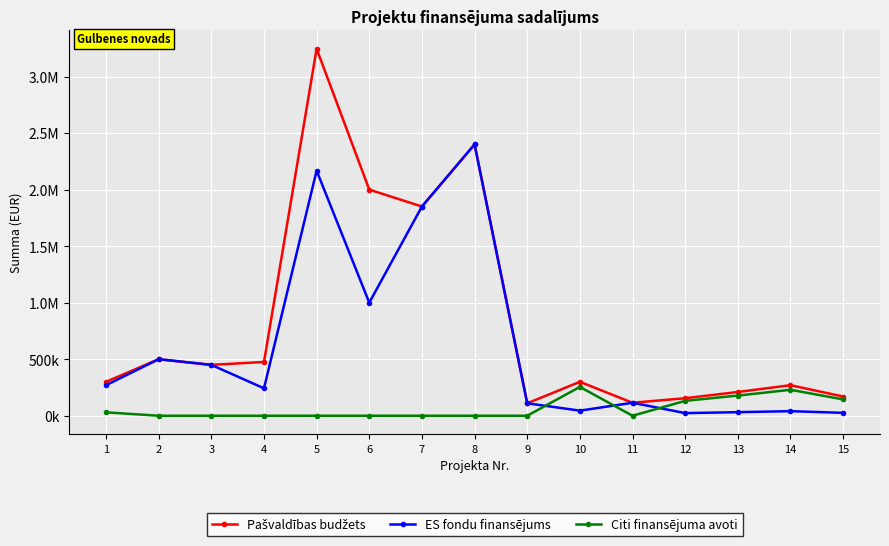

What is the value of the Pašvaldības budžets point at the 14th from the left?

270000.0